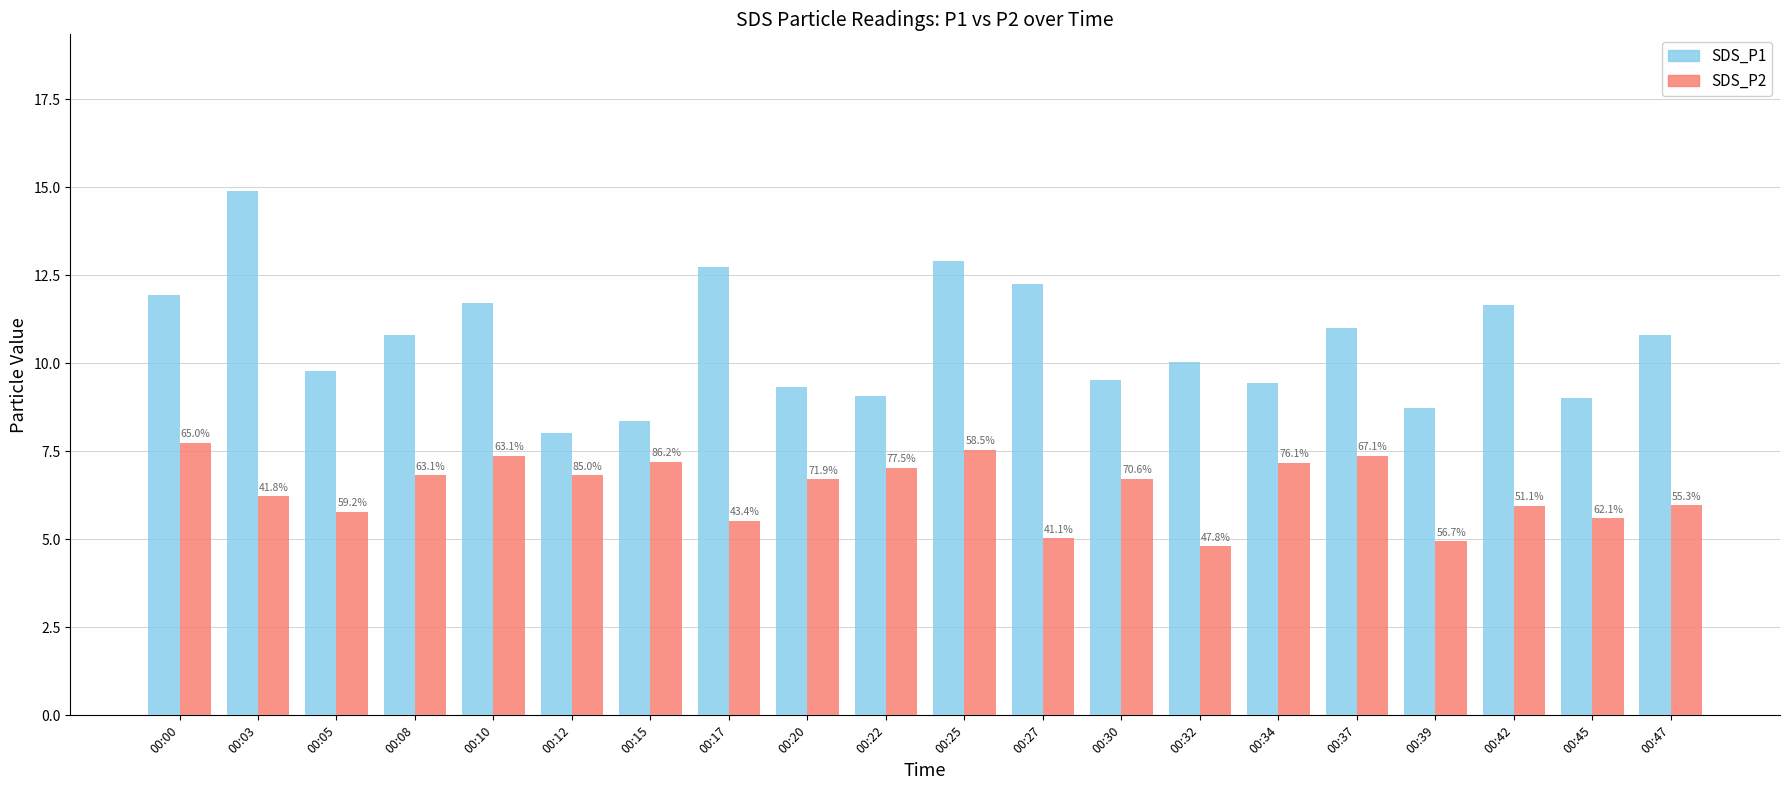

What are all the series names shown in the legend?

SDS_P1, SDS_P2